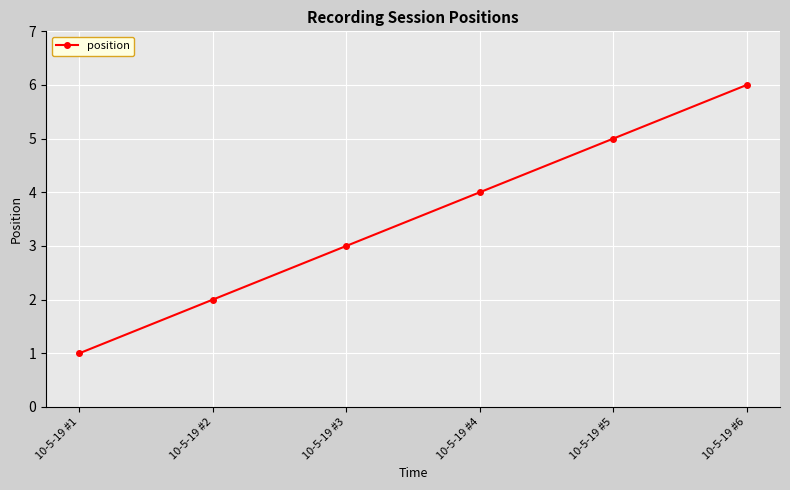

Which has a higher value, 10-5-19 #2 or 10-5-19 #3?

10-5-19 #3